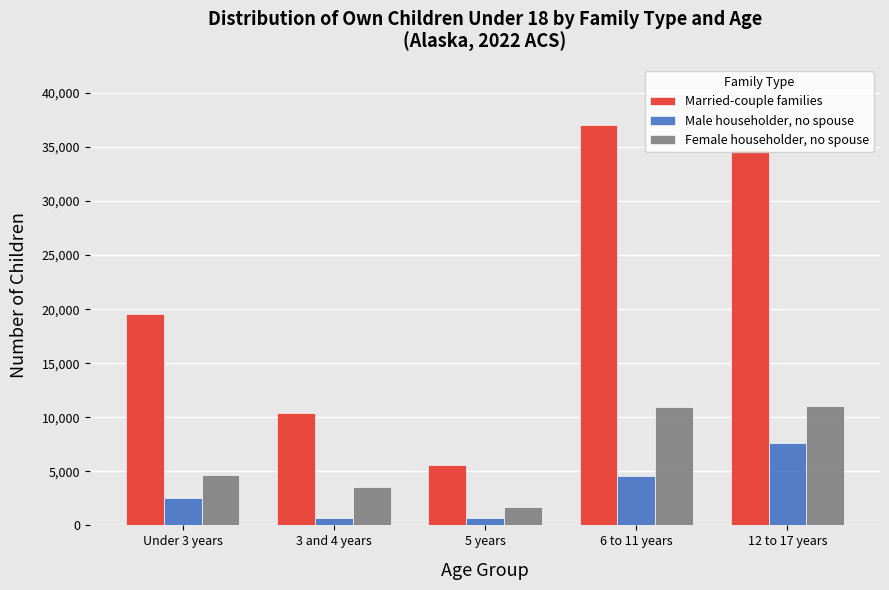

The value of Married-couple families at 12 to 17 years is 34714. True or false?

True